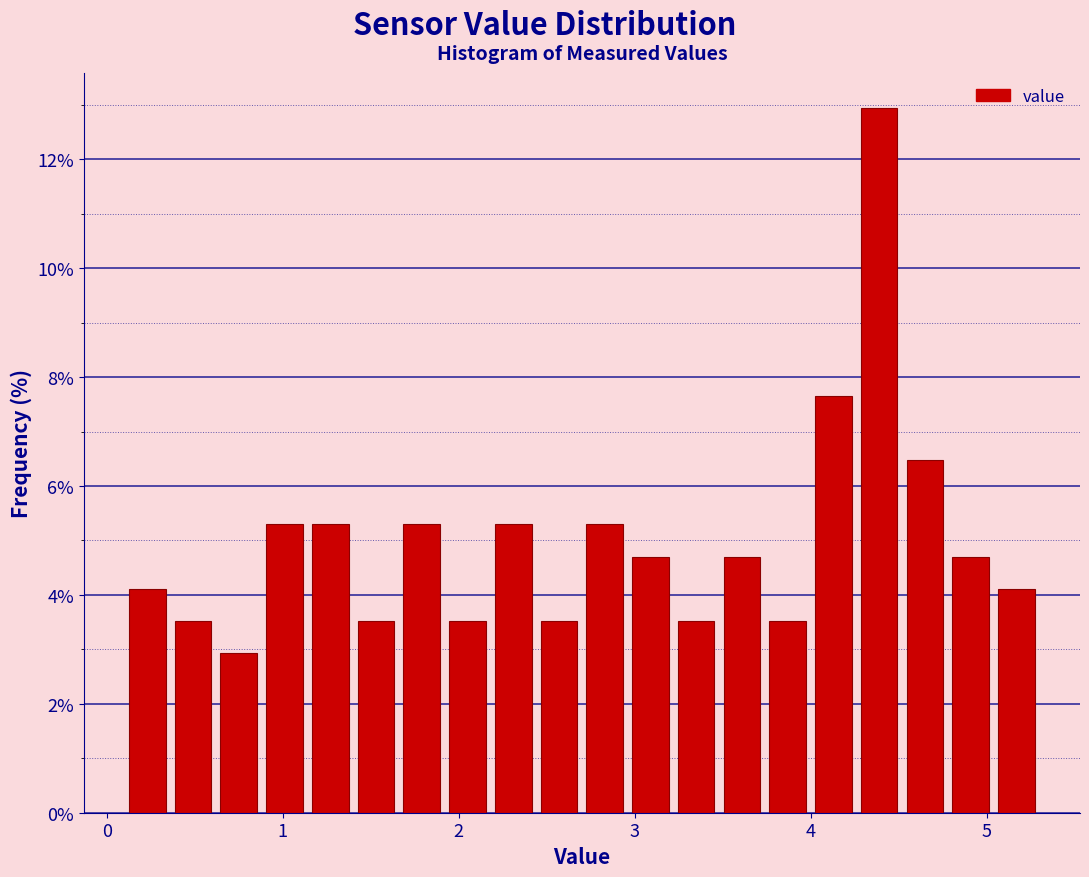

Around what value on the x-axis is the tallest bar? Give the approximate position of its centre, as read against the axis.

4.4